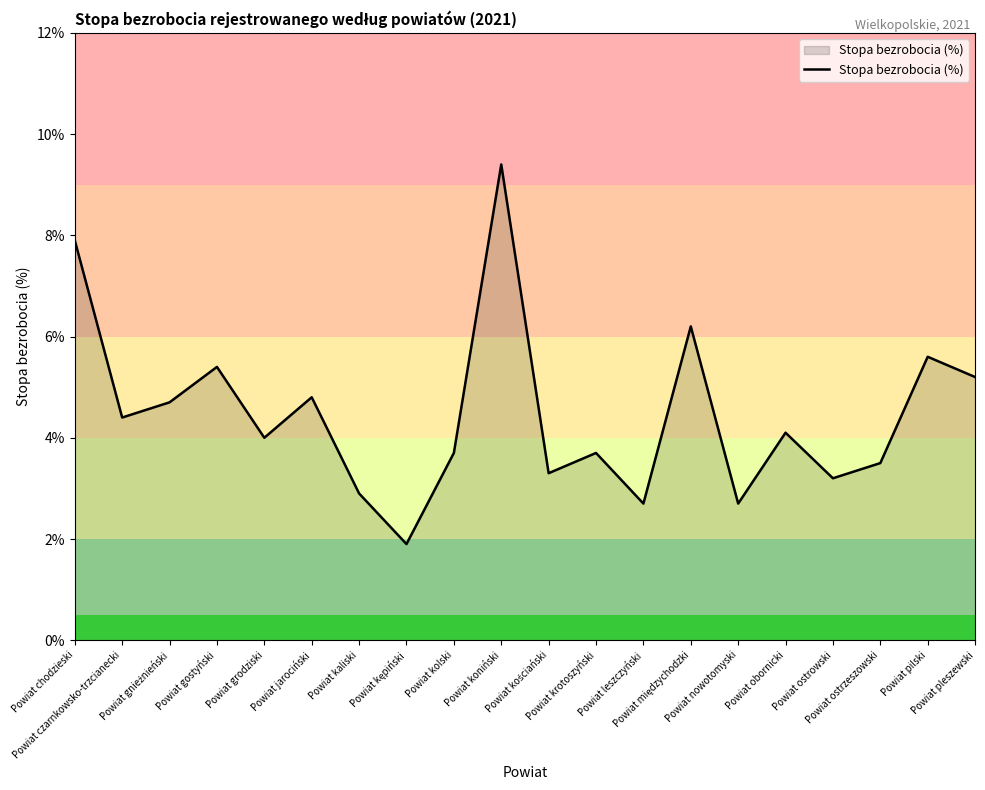

What is the difference between the maximum and second lowest values?

6.7